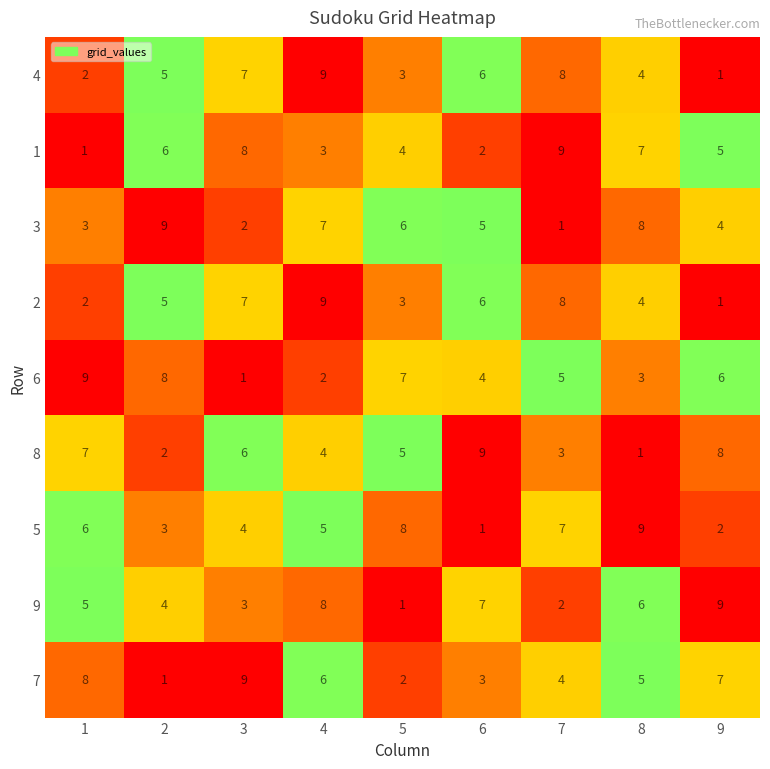

At which label does 9 reach its peak?

9